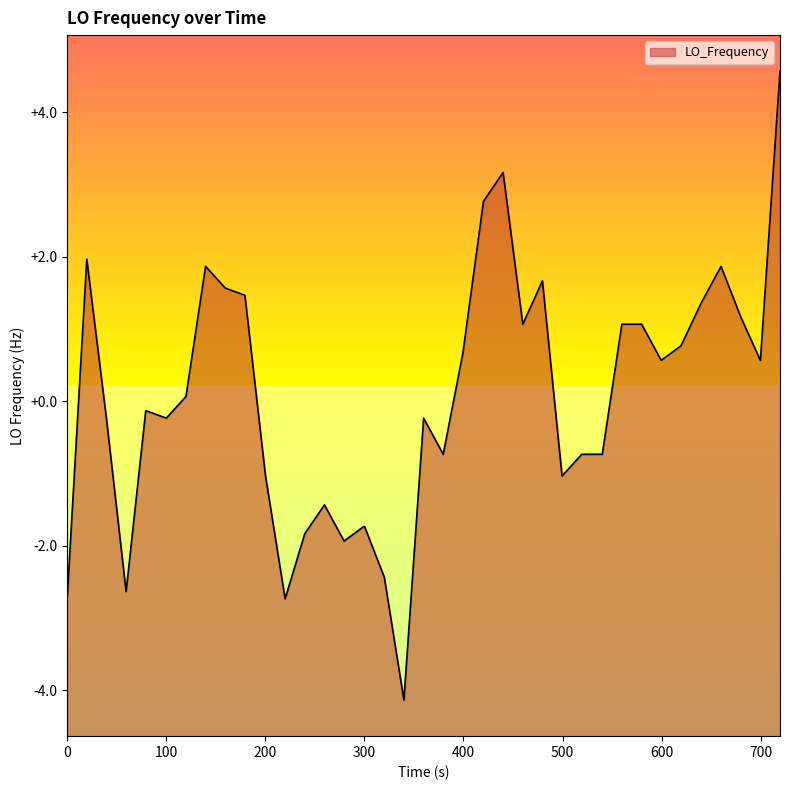

What is the difference between the second highest and minimum values?

7.3